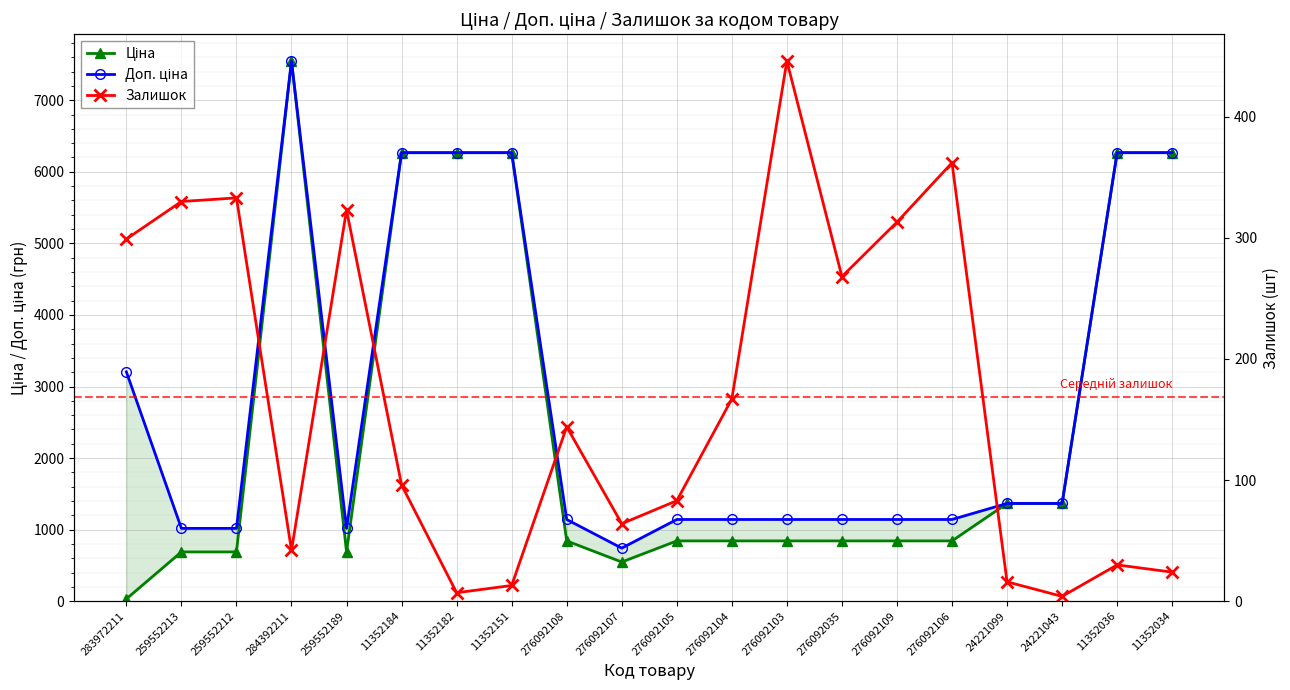

What is the difference between the maximum and minimum values in the Залишок series?

442.0